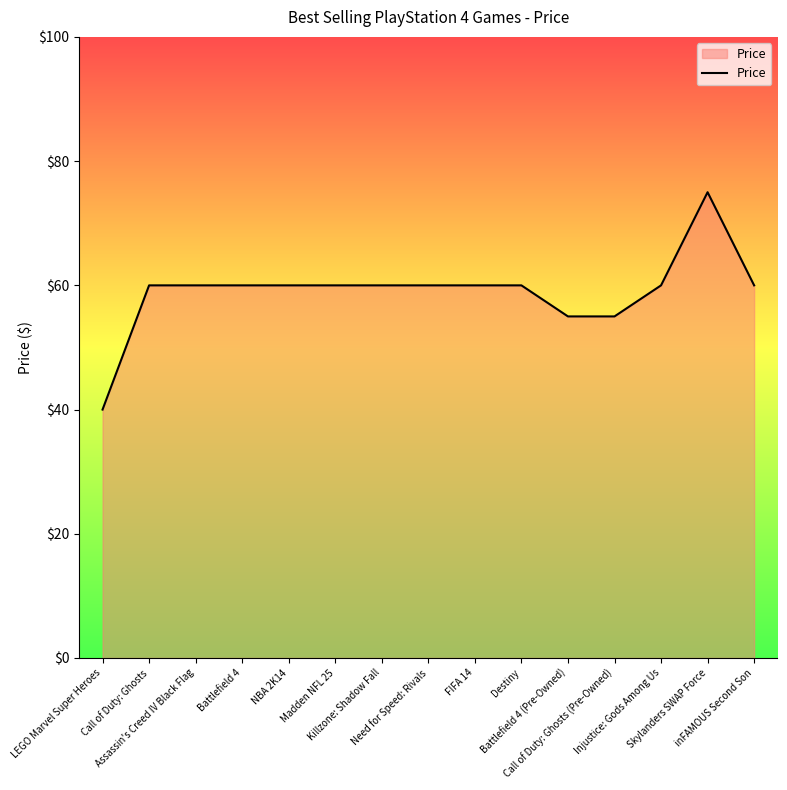

Reading left to right, transcribe all the data shown in this chart.

40.0	60.0	60.0	60.0	60.0	60.0	60.0	60.0	60.0	60.0	55.0	55.0	60.0	75.0	60.0